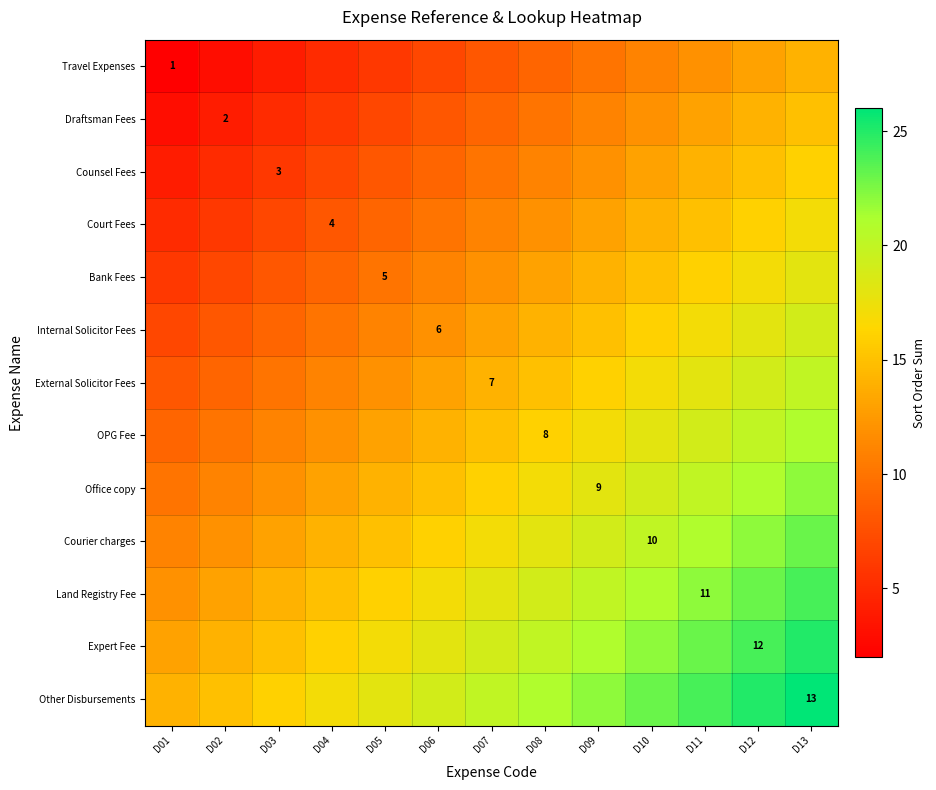

True or false: Internal Solicitor Fees has a value of 6 at D06.

True